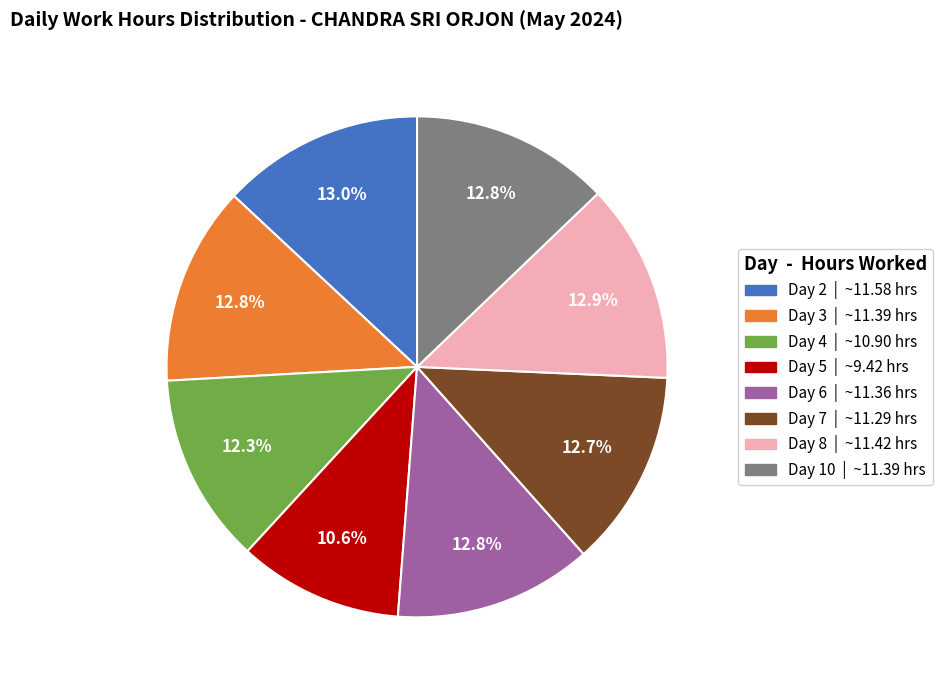

Does any single category account for the majority?

No